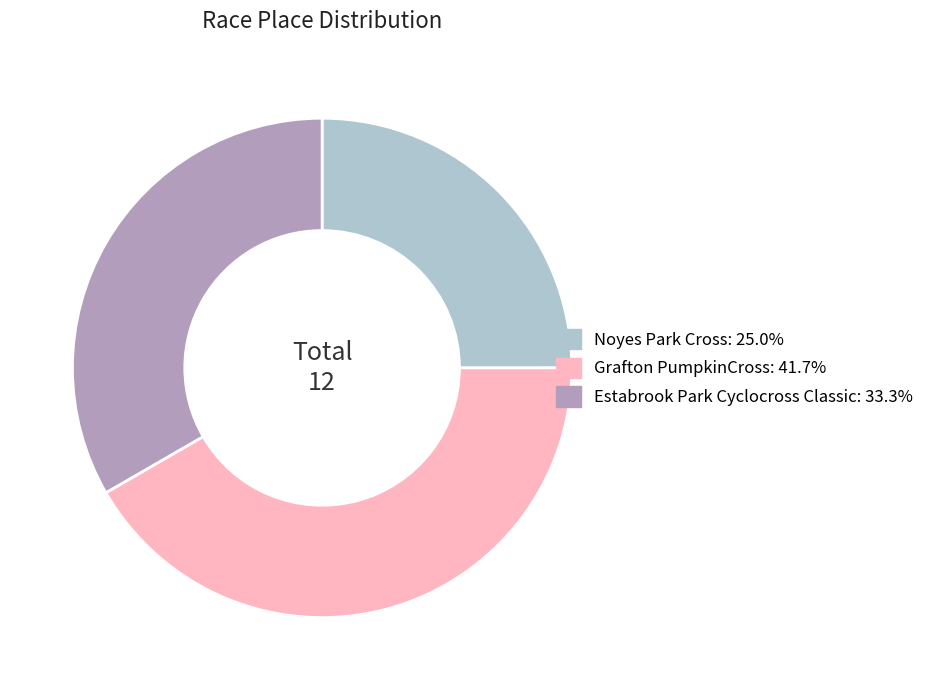

How many segments does this pie chart have?

3